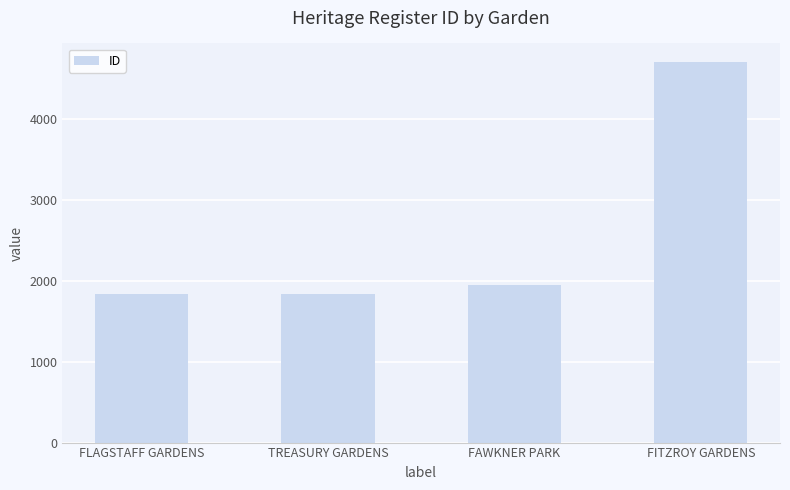

What is the label of the 3rd bar from the right?

TREASURY GARDENS